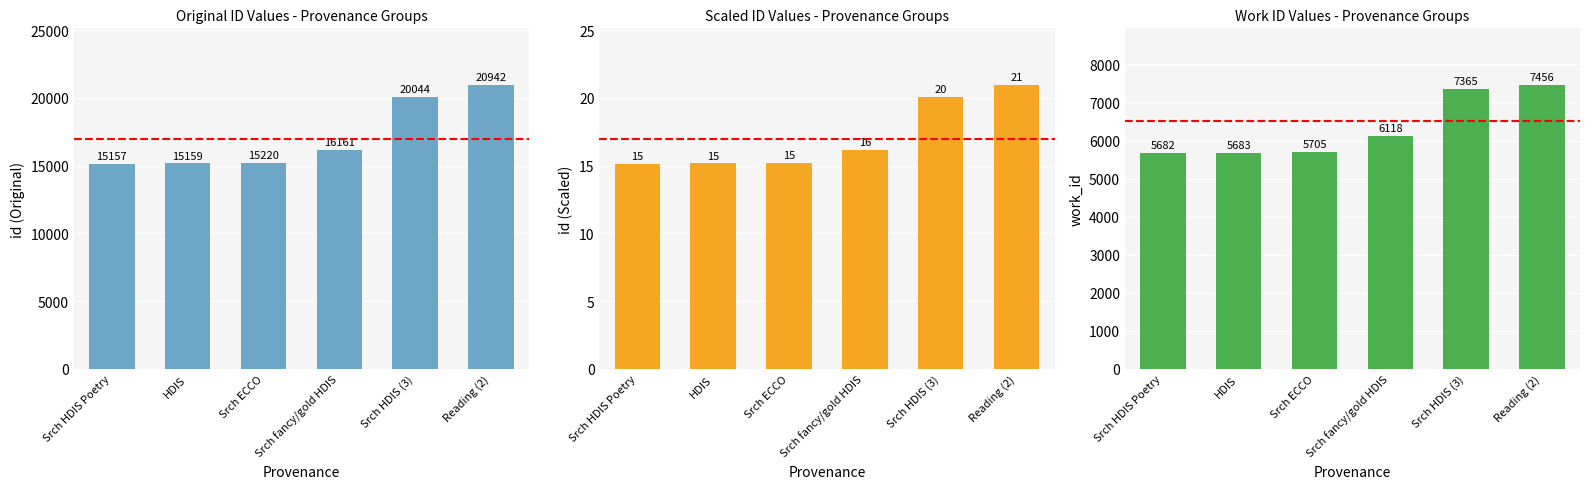

At how many categories does at least one series exceed 16390?

2